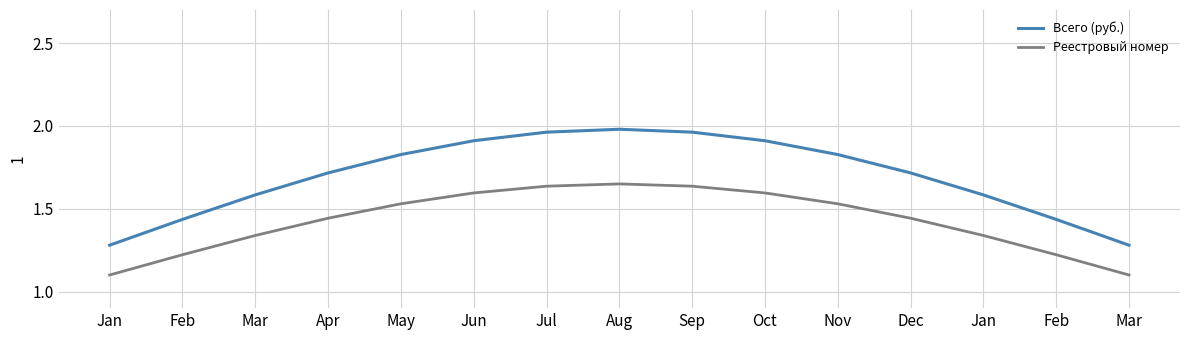

What is the highest value of the Всего (руб.) series?

2.0